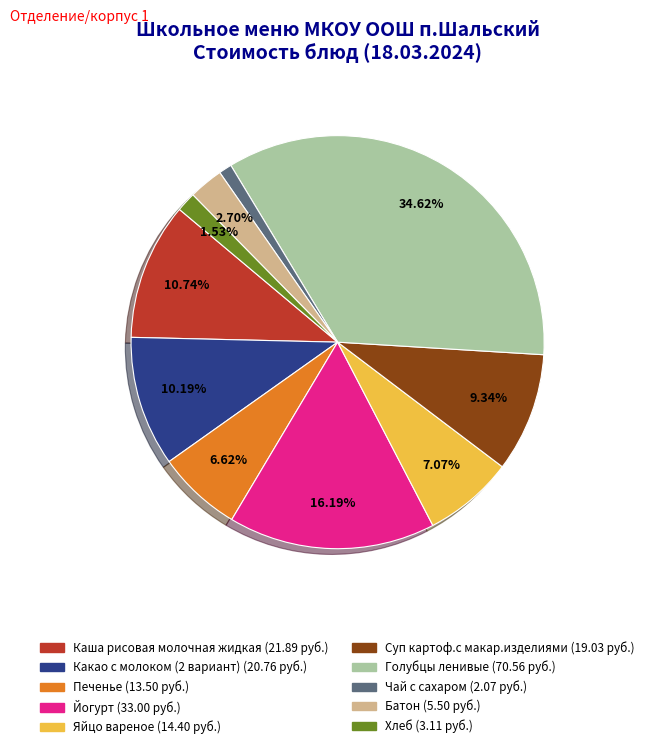

True or false: Голубцы ленивые accounts for 48% of the total.

False